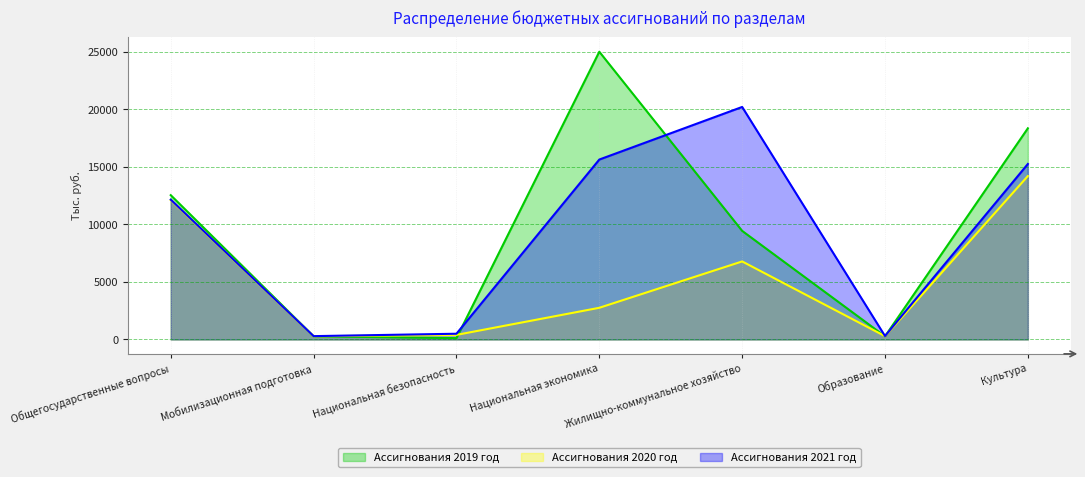

How many values in the Ассигнования 2020 год series are below 2754?

3